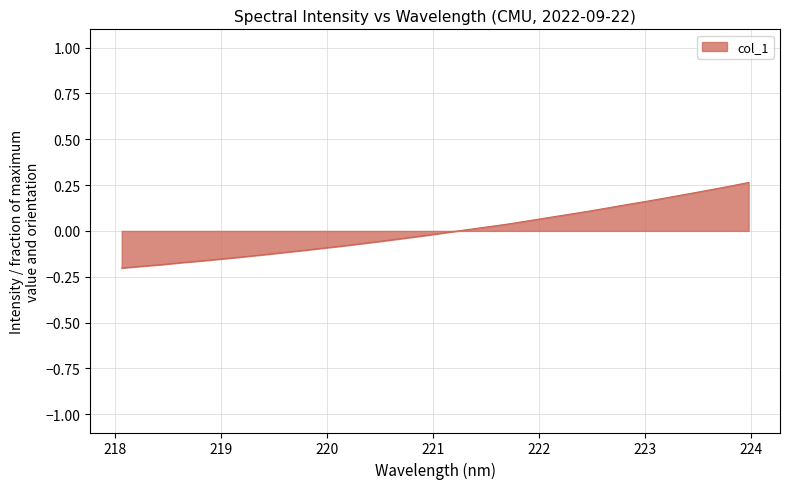

What is the difference between the maximum and minimum values?

0.5